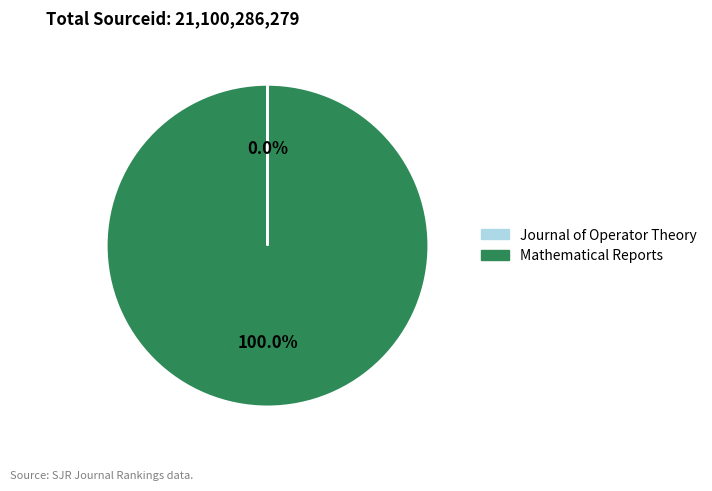

Which slice represents more than half of the pie?

Mathematical Reports